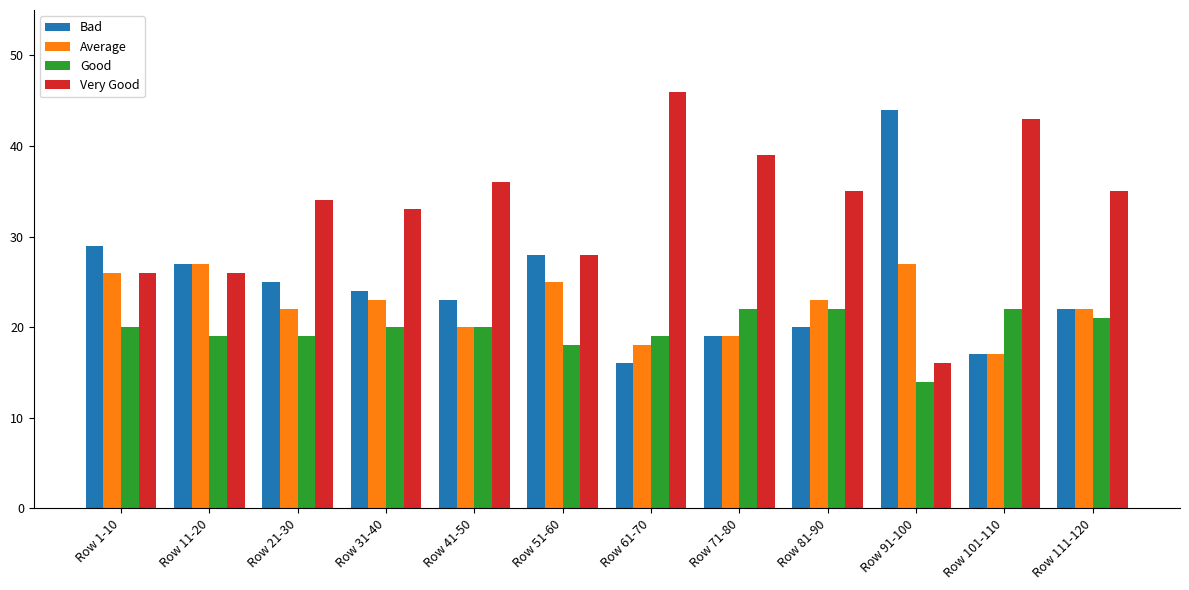

What position from the left is Row 101-110?

11